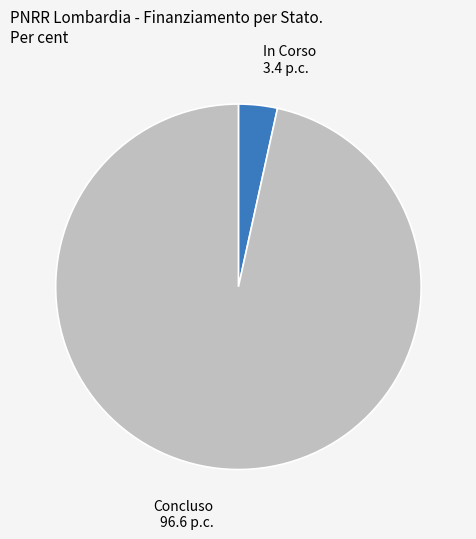

Does any single category account for the majority?

Yes